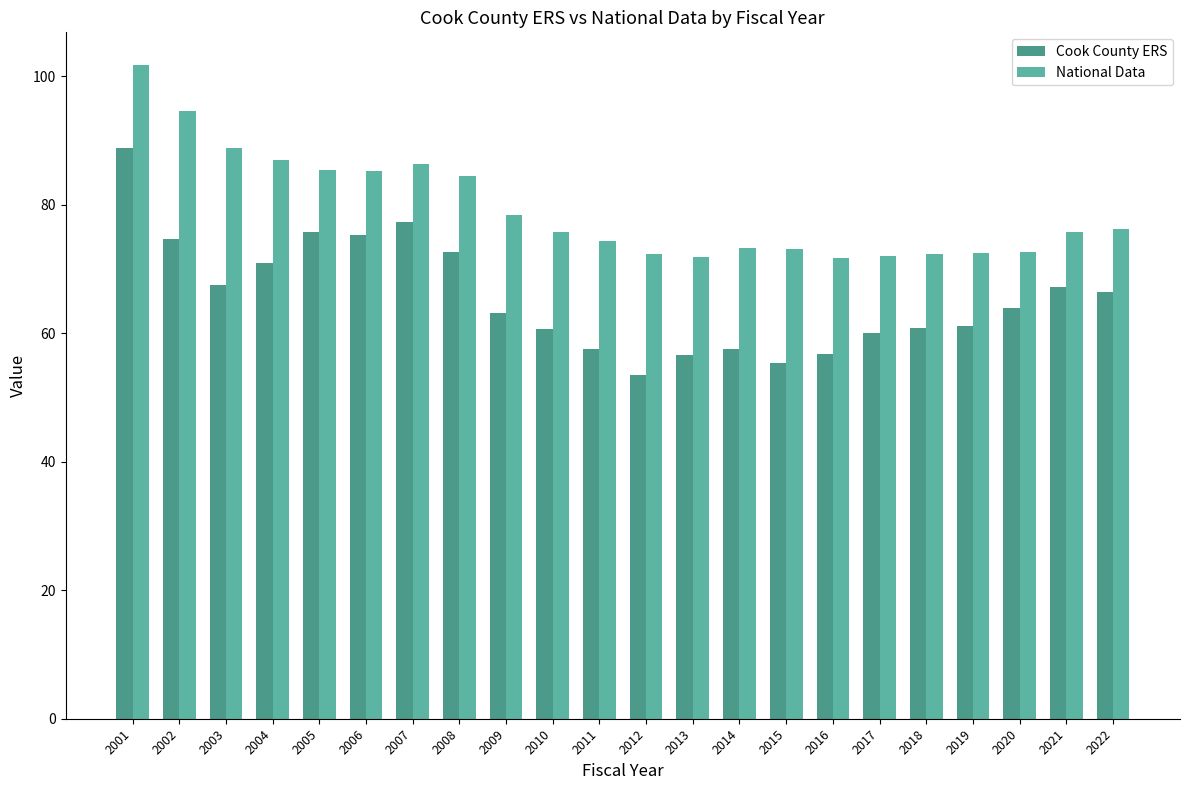

Between 2009 and 2020, which series saw the biggest shift?

National Data